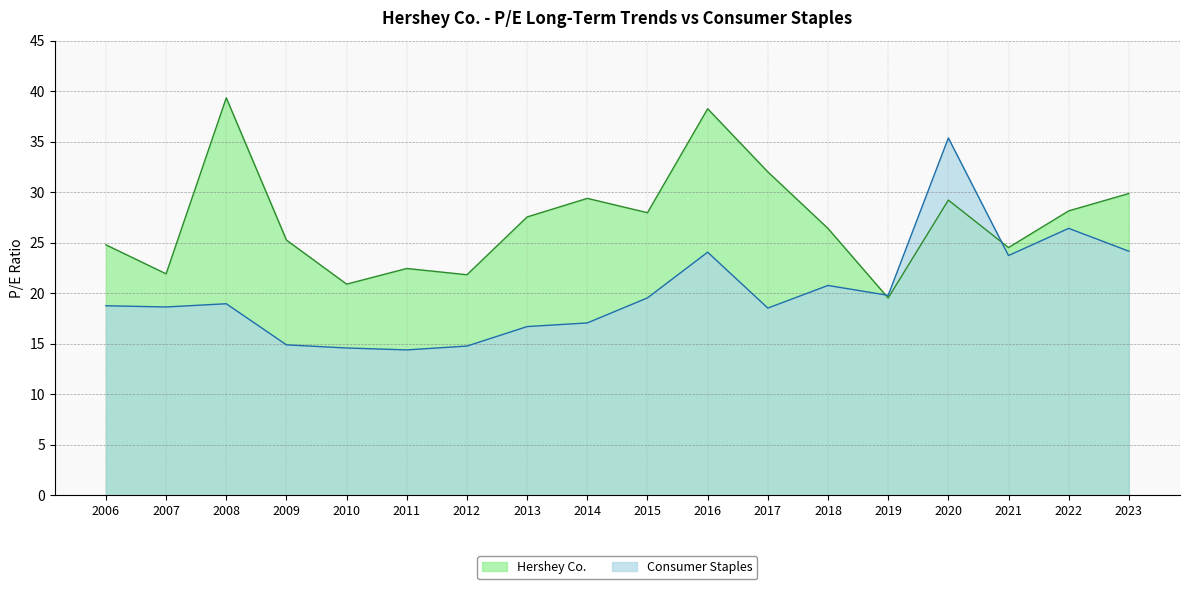

How many intersections are there between Hershey Co. and Consumer Staples?

2